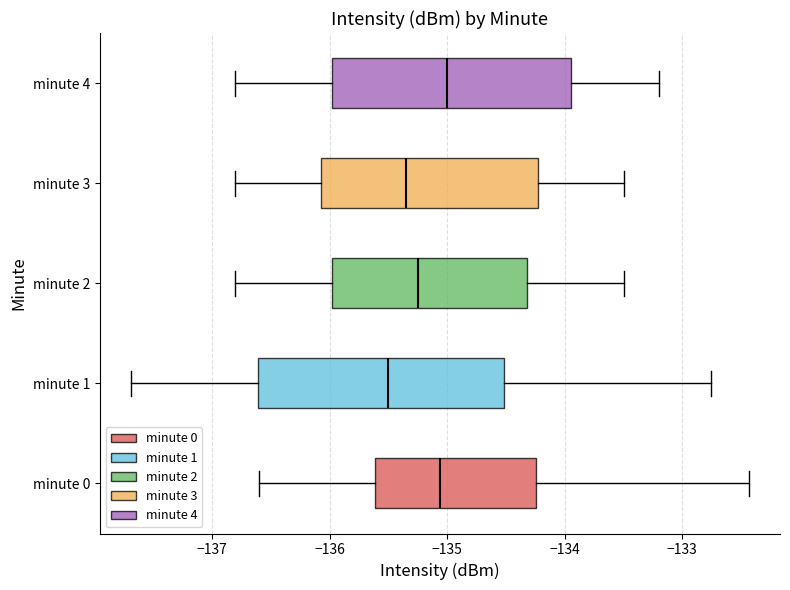

Where is the left edge of the box for minute 0 on the x-axis? The values are not printed on the chart, so give them approximately, as read against the axis.

-135.6